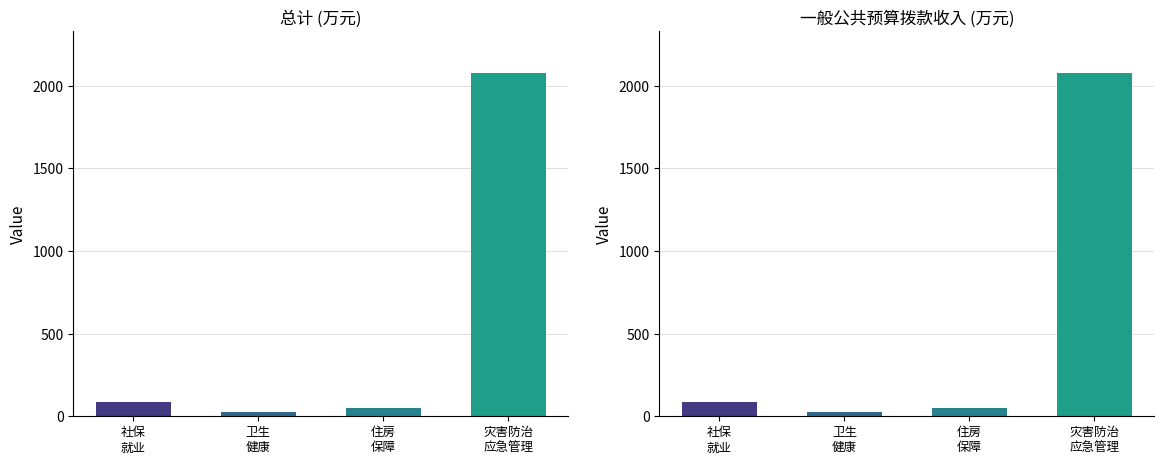

Which series changed the most between 社会保障和就业支出 and 卫生健康支出?

总计